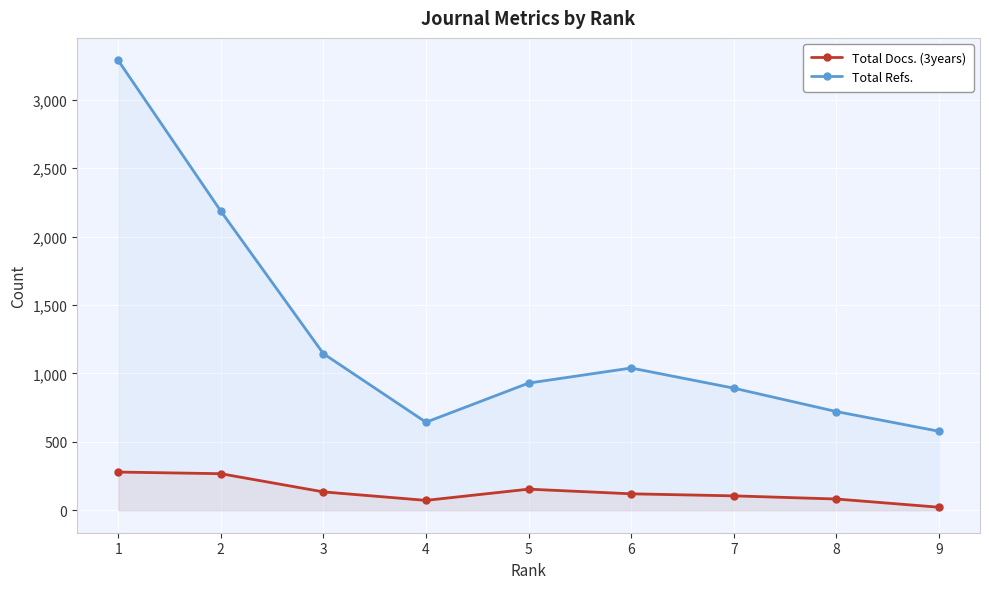

At which category does Total Docs. (3years) reach its first local peak?

5